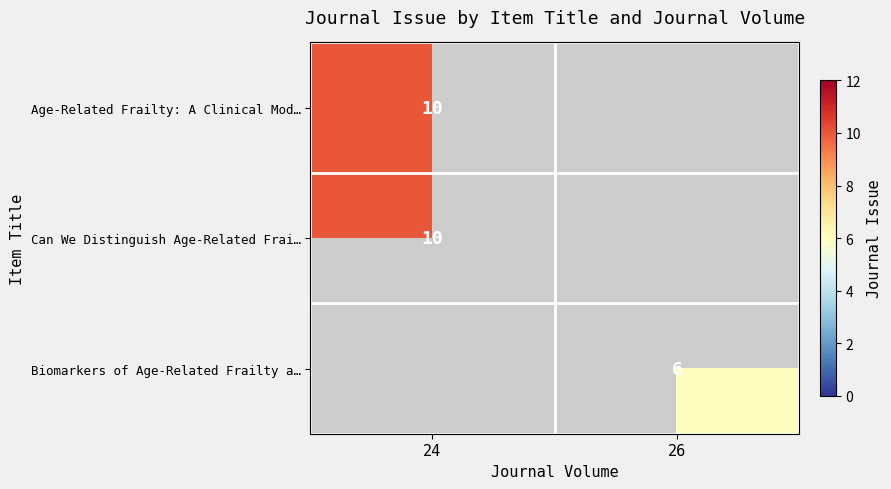

The Biomarkers of Age-Related Frailty a… series shows 6 at 26. True or false?

True